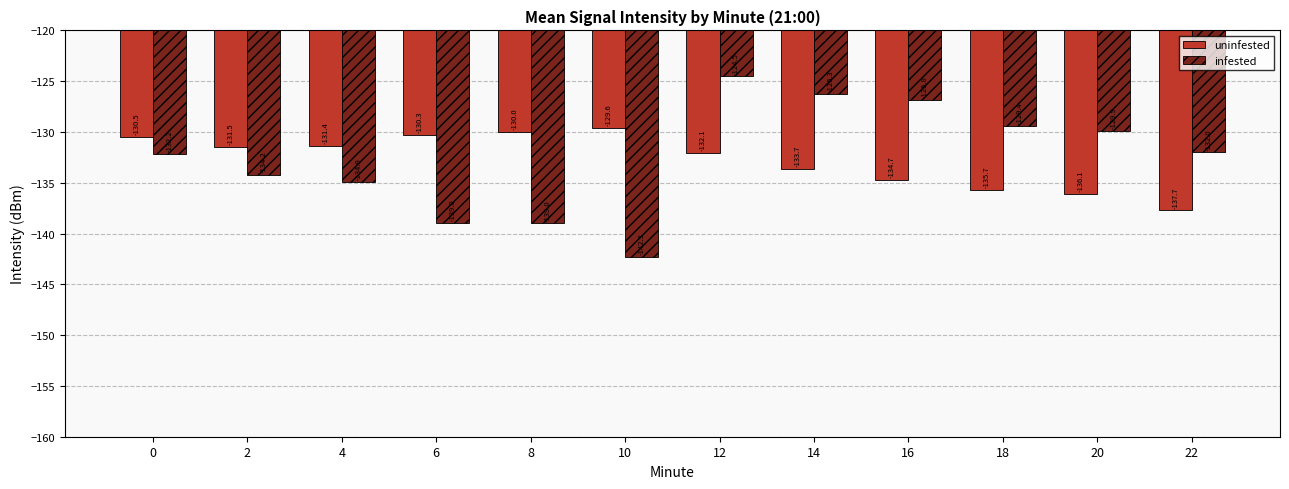

Which series changed the most between 8 and 14?

infested